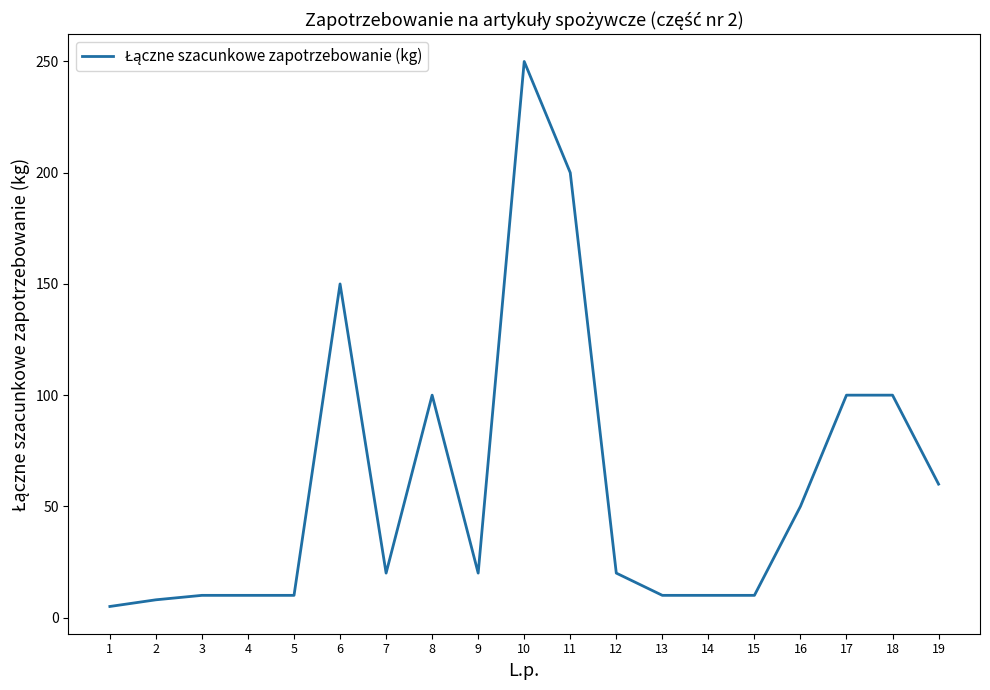

True or false: there are more than 1 points higher than both neighbors.

True